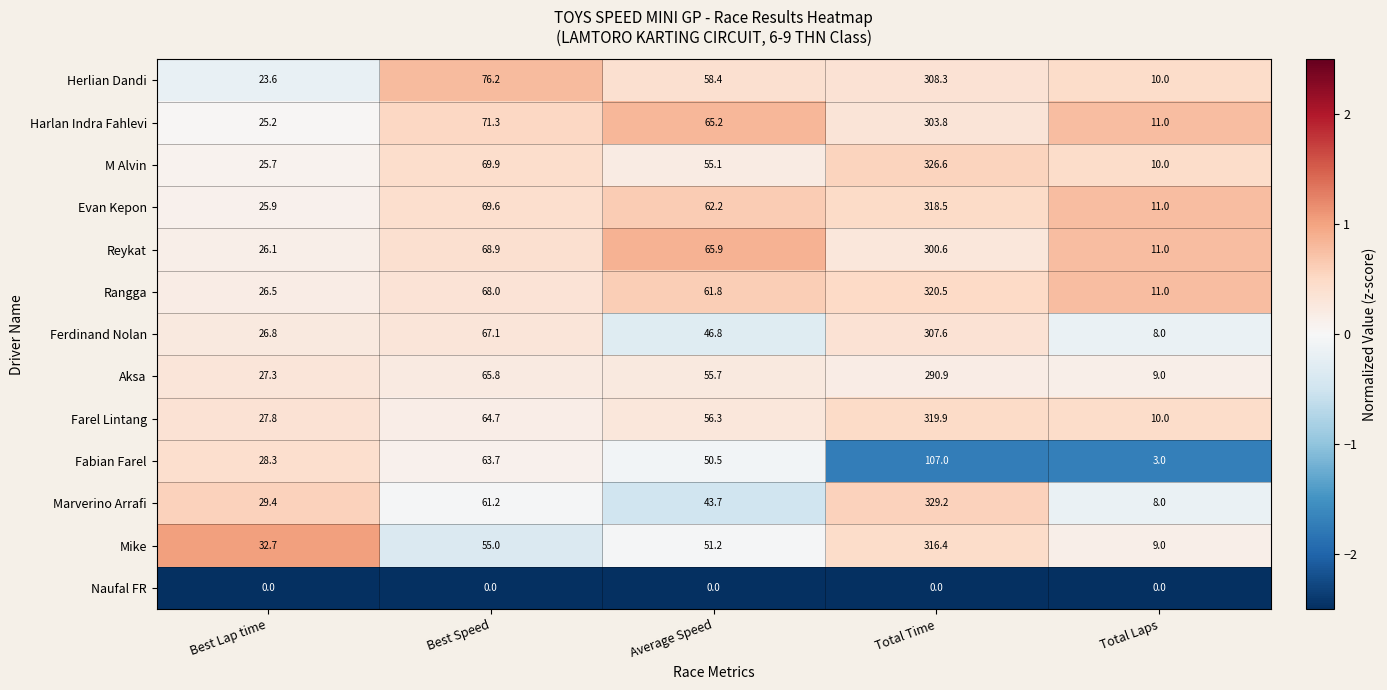

Where does the M Alvin series first go above 55?

Best Speed